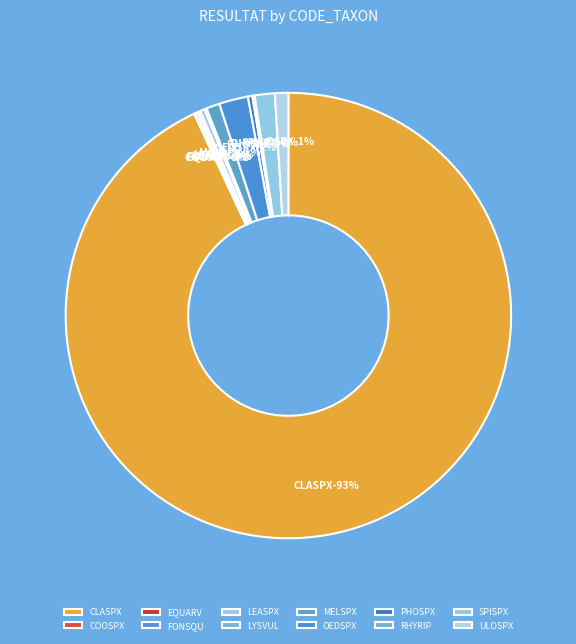

Rank the categories by value from highest to lowest.

CLASPX, OEDSPX, SPISPX, MELSPX, ULOSPX, LEASPX, PHOSPX, COOSPX, EQUARV, FONSQU, LYSVUL, RHYRIP